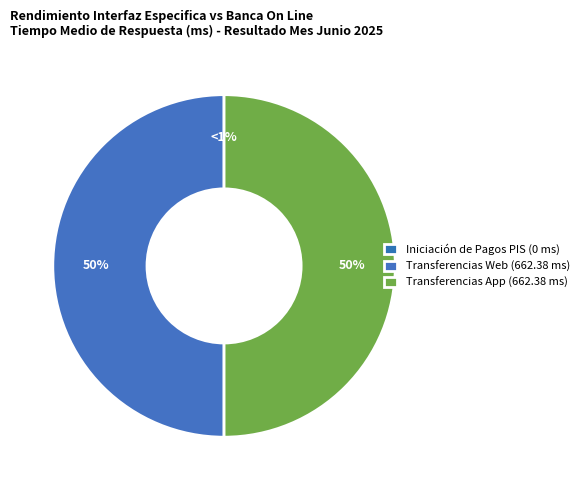

To the nearest percent, what percentage of the pie is Transferencias Web?

50%